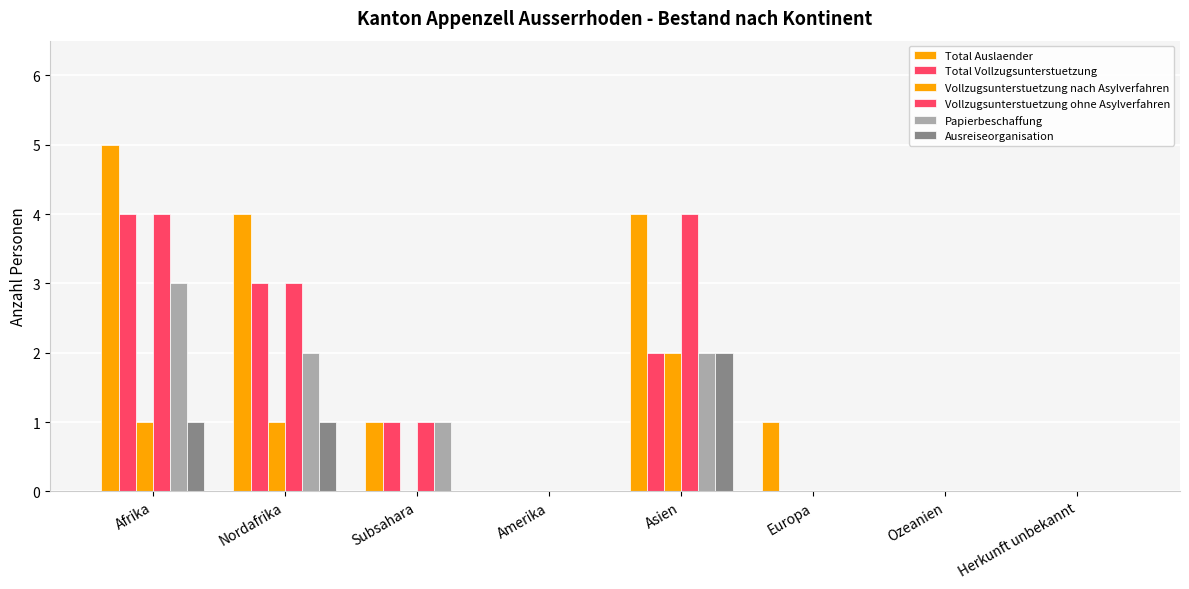

How many groups of bars are there?

8